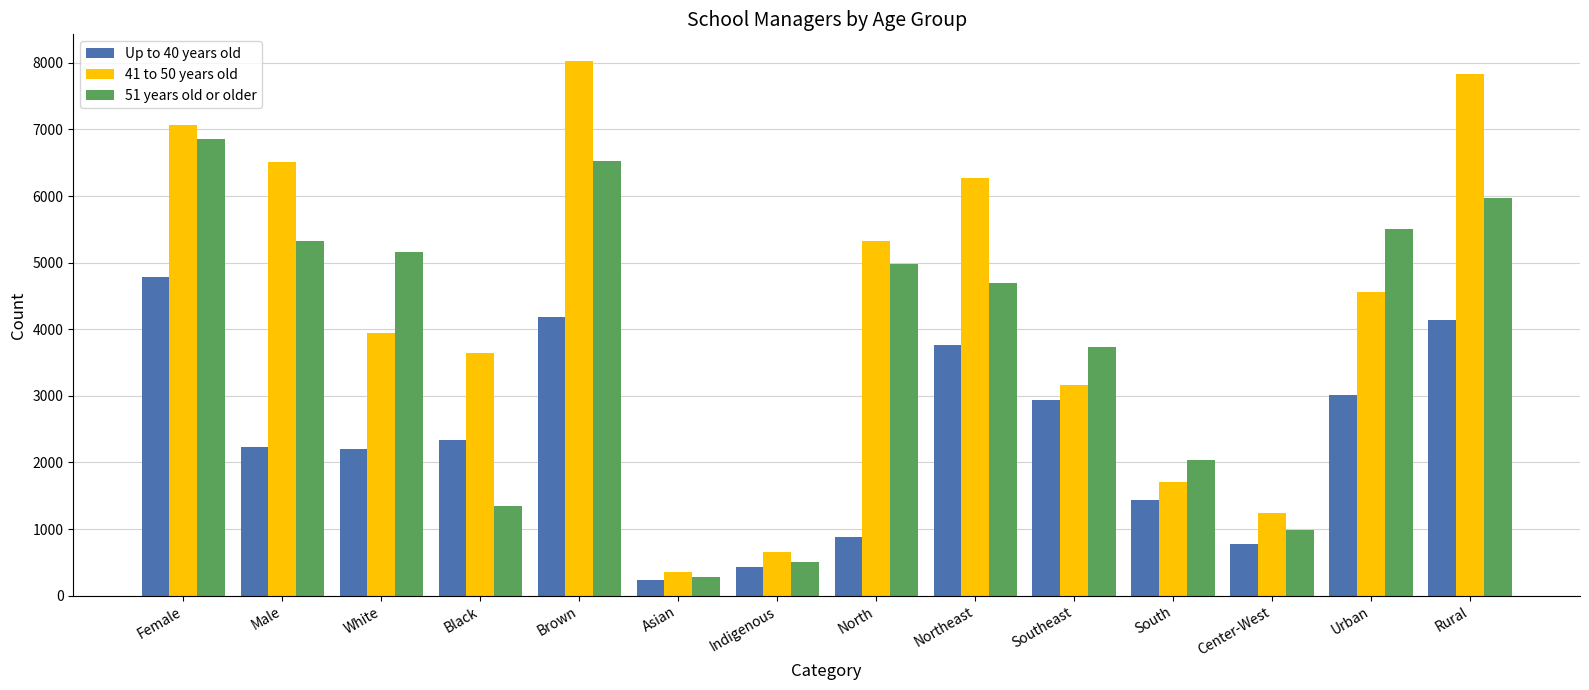

What is the maximum value shown in the chart?

8026